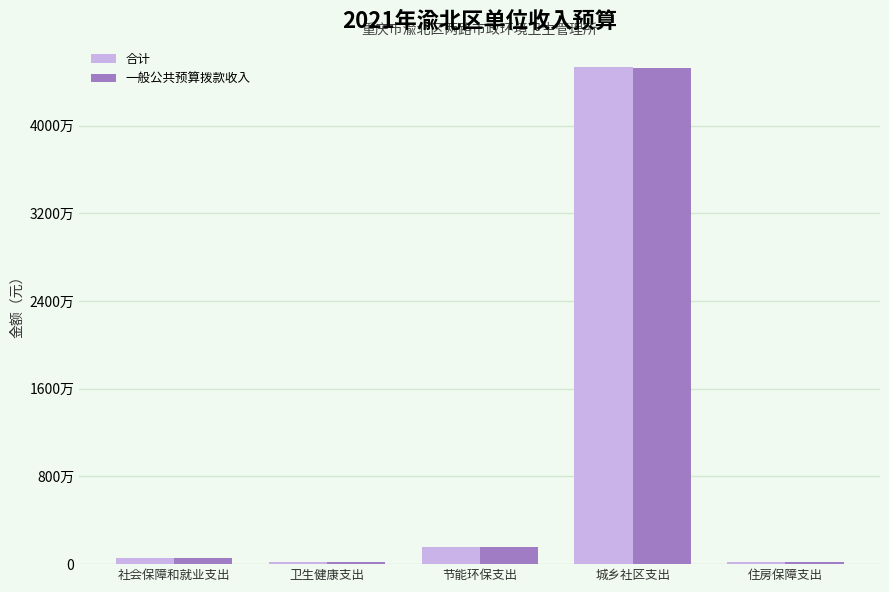

What are all the series names shown in the legend?

合计, 一般公共预算拨款收入